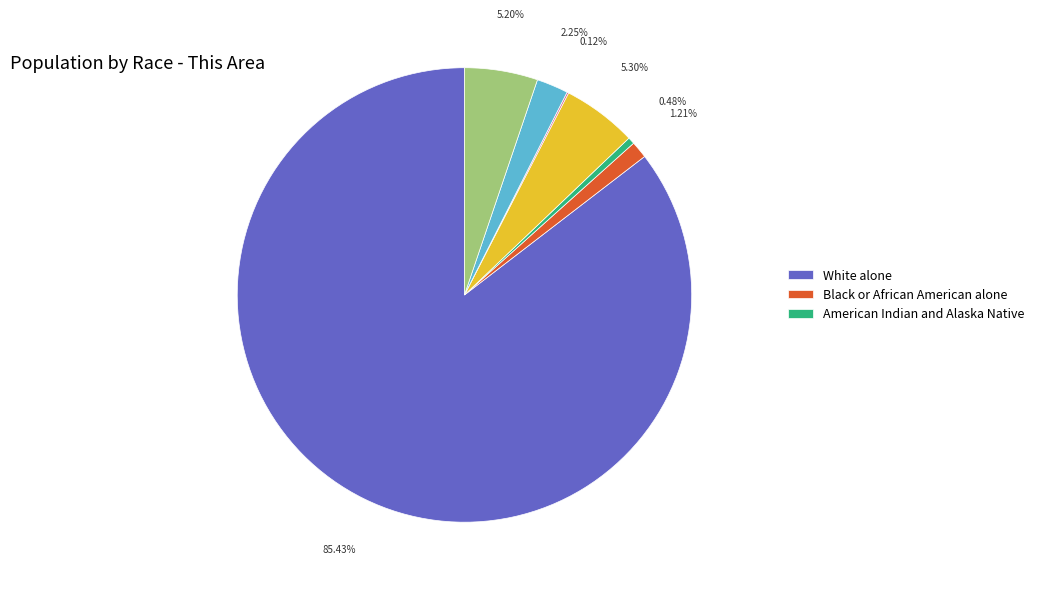

Is there a majority slice in this chart?

Yes